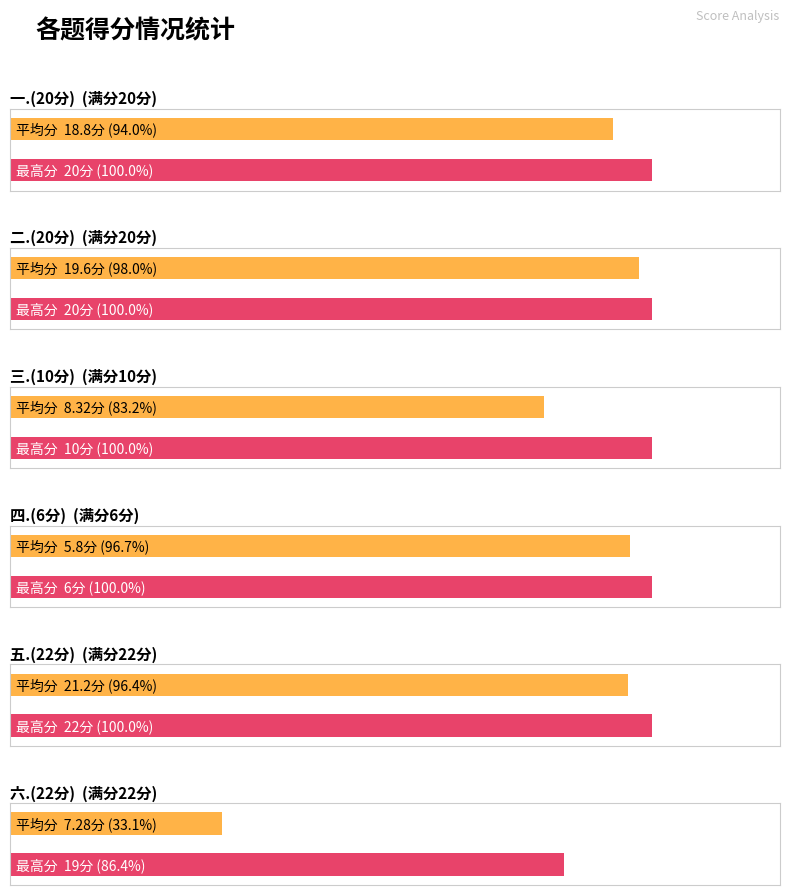

What are all the series names shown in the legend?

平均分, 最高分